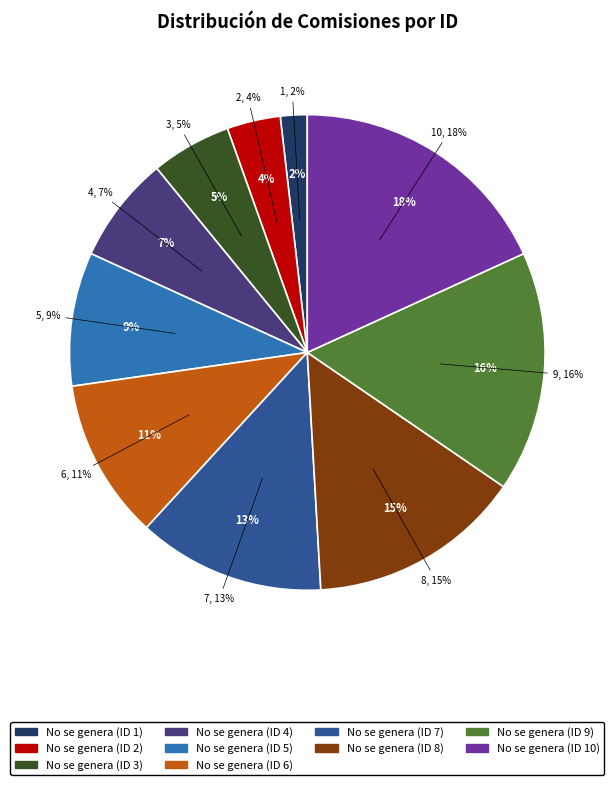

Is it true that No se genera (ID 6) is 1% of the pie?

False